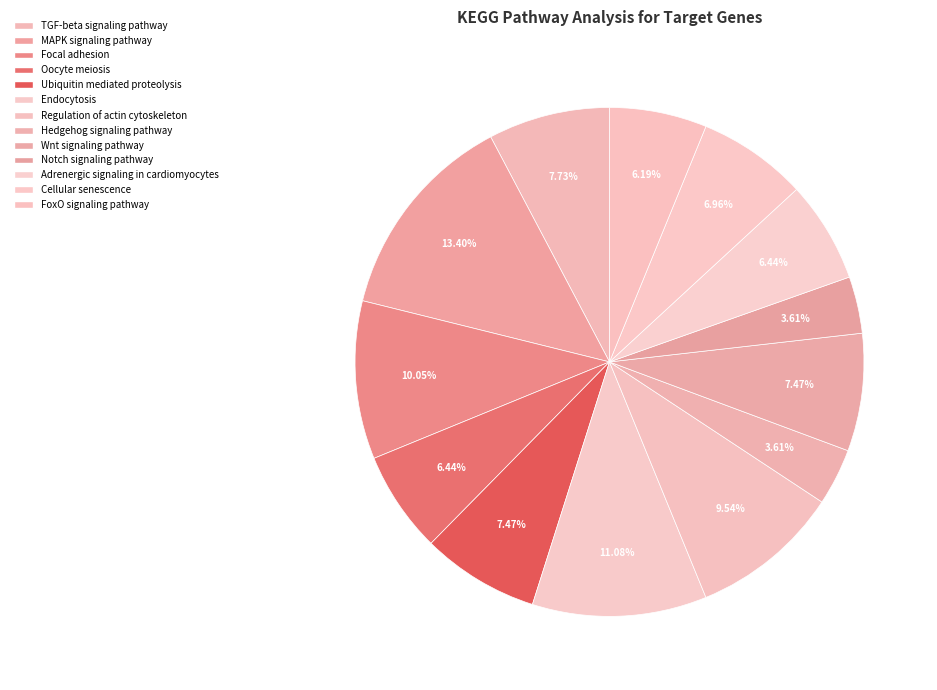

Is the sum of Focal adhesion and Hedgehog signaling pathway greater than half?

No